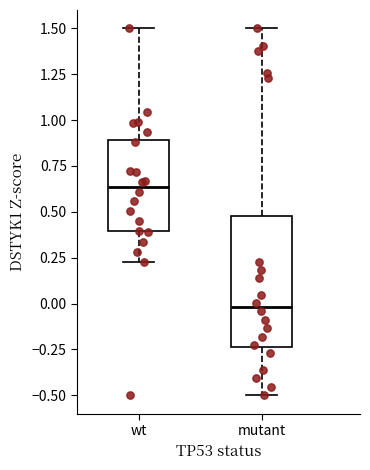

Reading left to right, transcribe this box plot: for each box, give where its median line is, the range the box spans, and where its two whiskers end, as read against the y-axis. The values are not printed on the chart, so give them approximately, as read against the axis.

wt: median 0.65, box 0.40 to 0.90, whiskers 0.25 to 1.50
mutant: median 0.00, box -0.25 to 0.50, whiskers -0.50 to 1.50